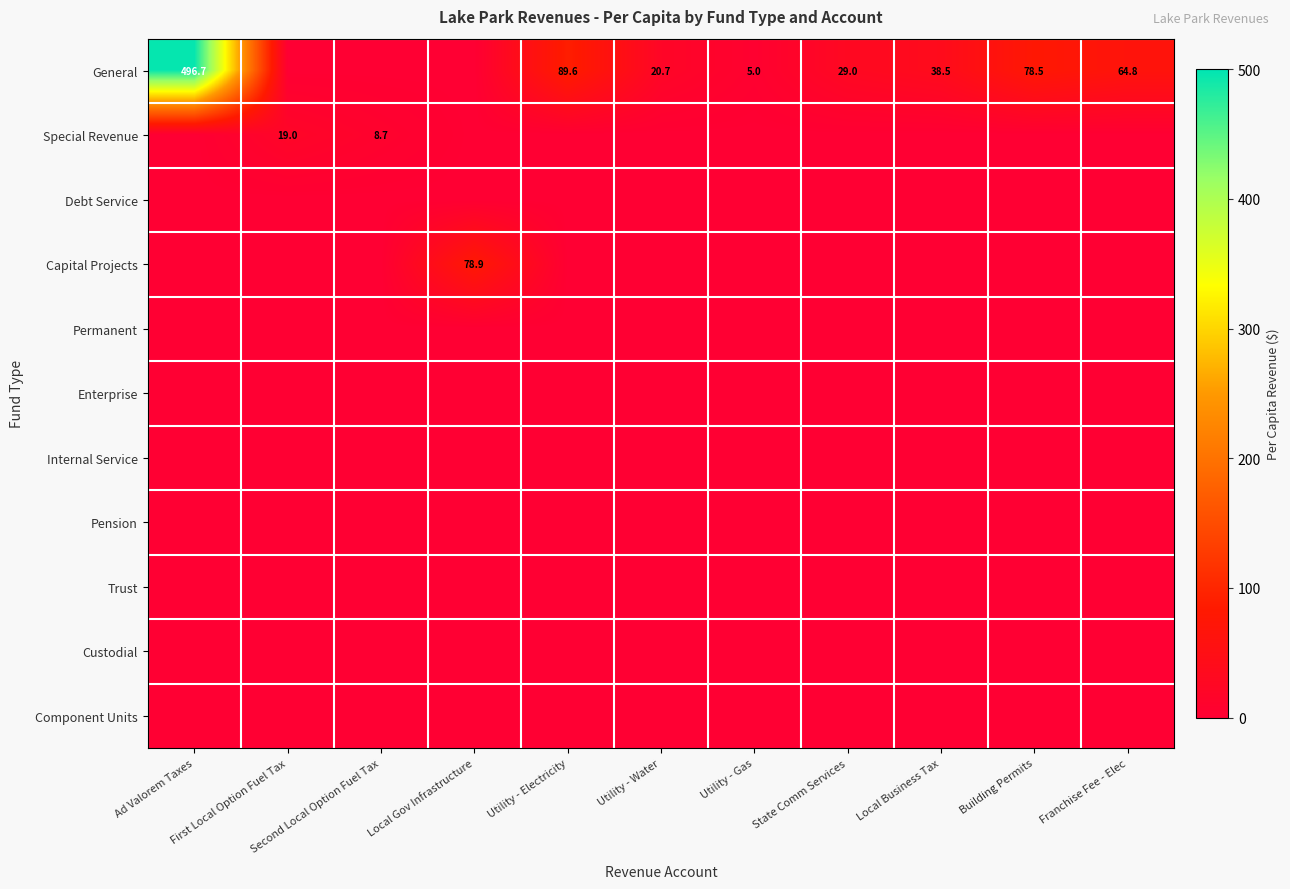

Between Utility - Gas and Franchise Fee - Elec, which series saw the biggest shift?

General